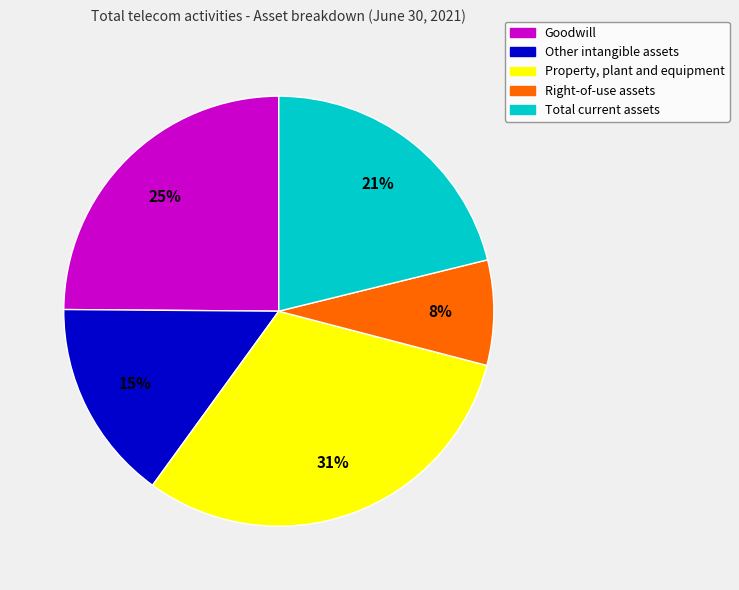

Which slice is the largest?

Property, plant and equipment